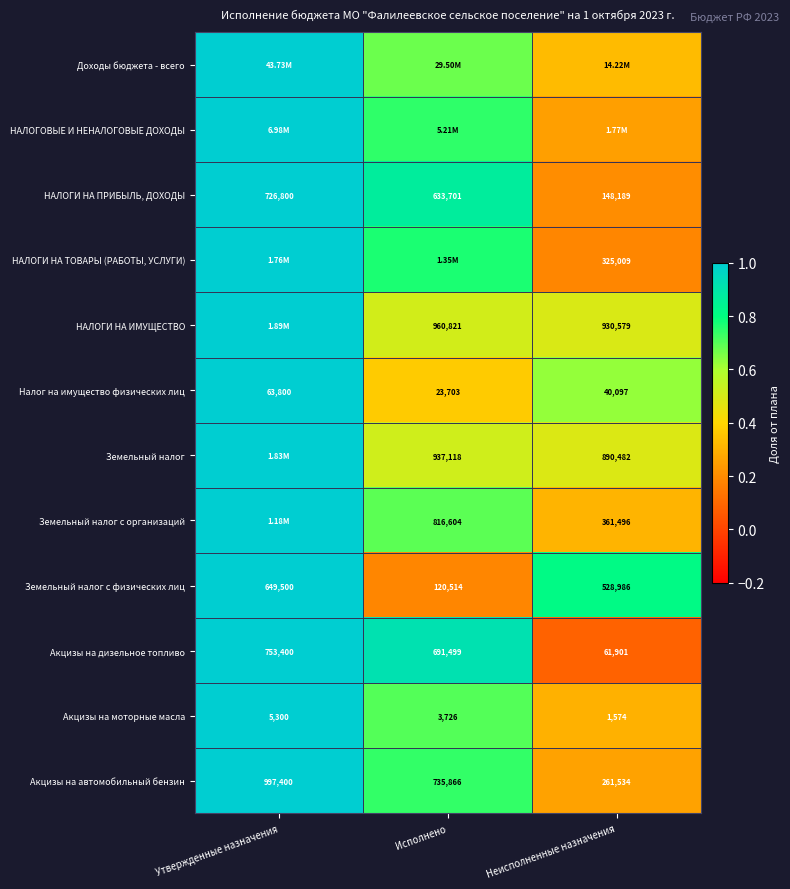

Rank the categories by НАЛОГИ НА ПРИБЫЛЬ, ДОХОДЫ value from highest to lowest.

Утвержденные назначения, Исполнено, Неисполненные назначения